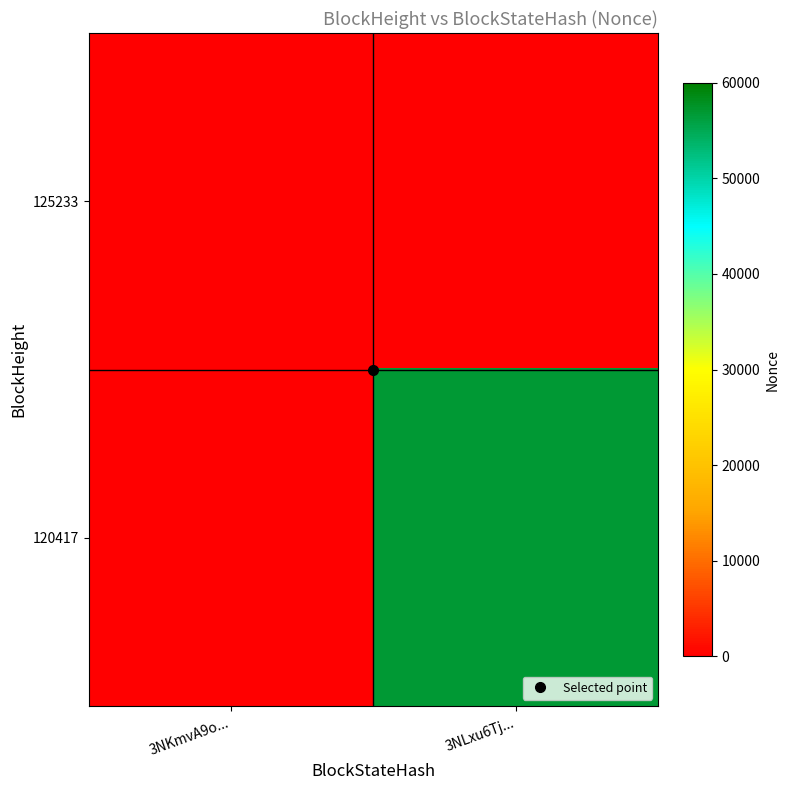

Rank the series by their maximum value, from lowest to highest.

125233, 120417